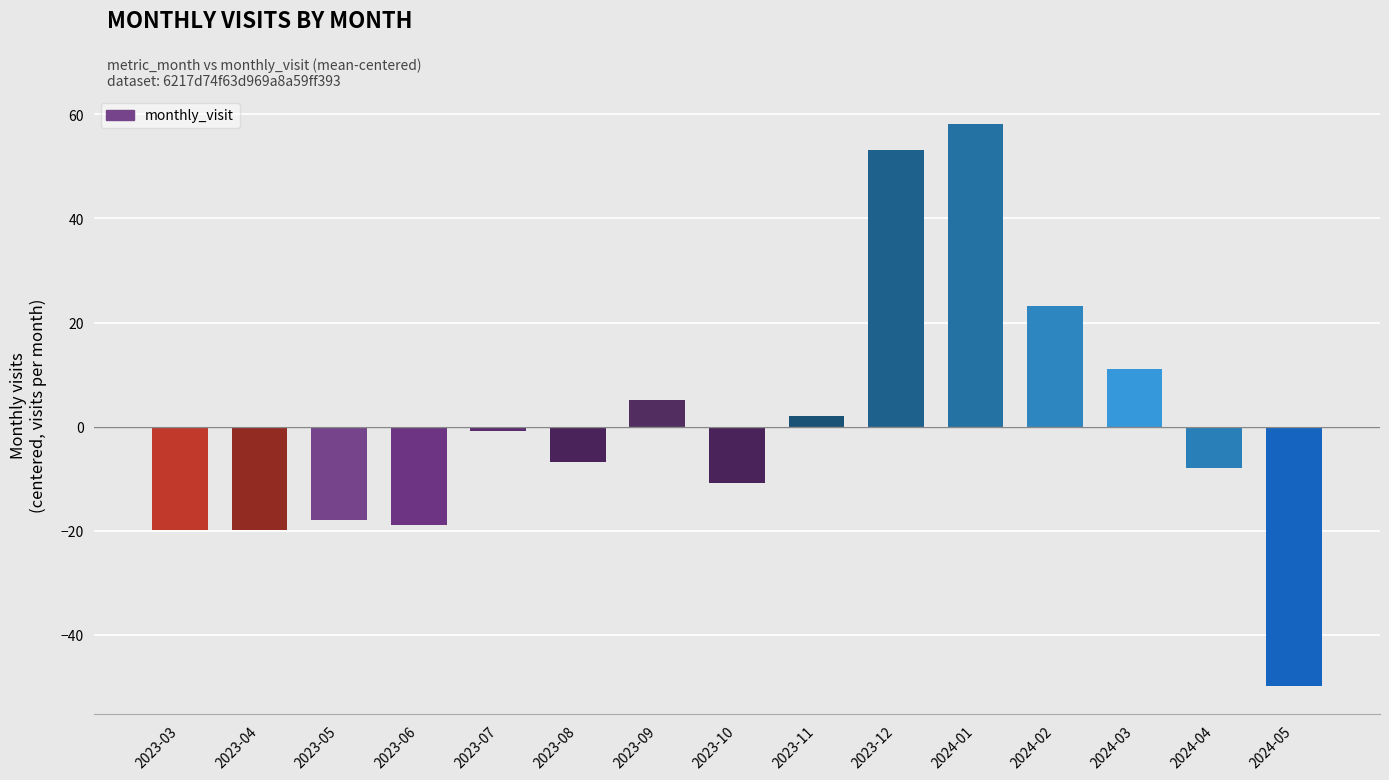

True or false: the data shows -0.9 at 2023-07.

True